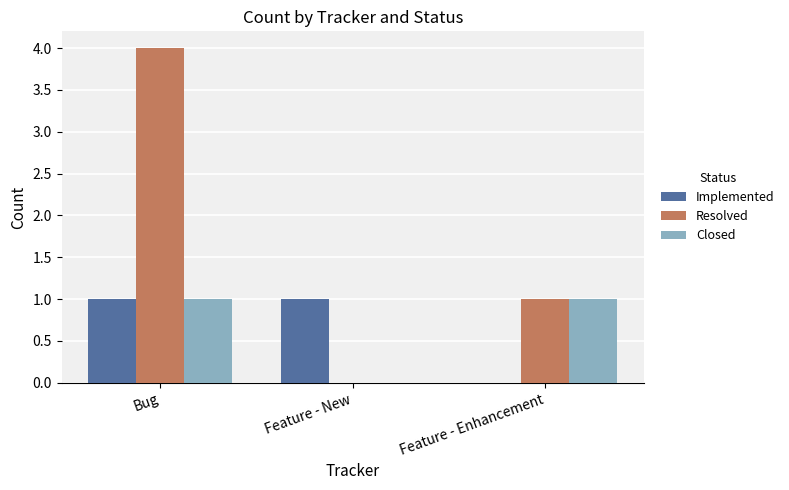

What is the sum of the Resolved values at Feature - New and Bug?

4